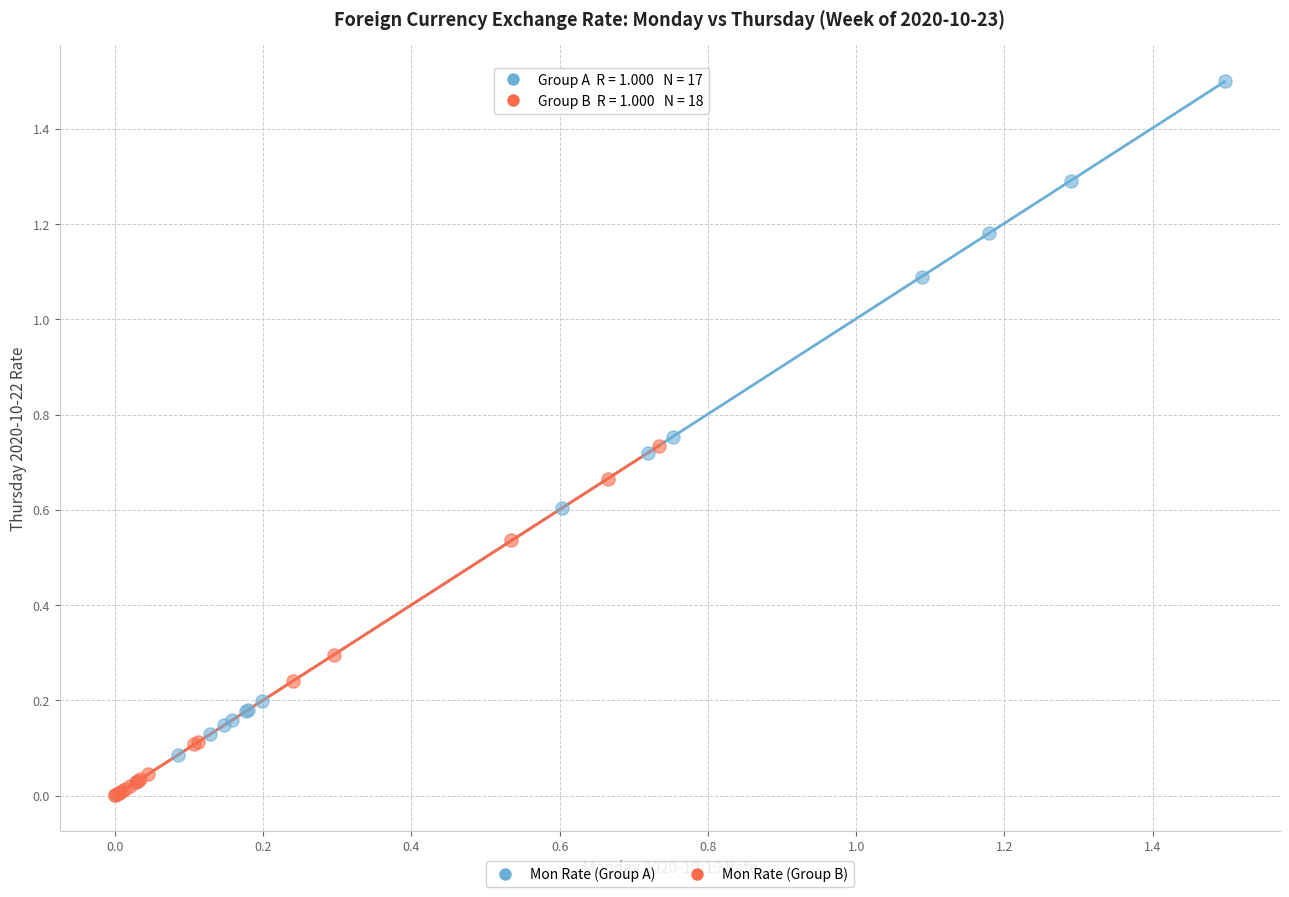

Which series has the largest Y range (max minus min)?

Mon Rate (Group A)